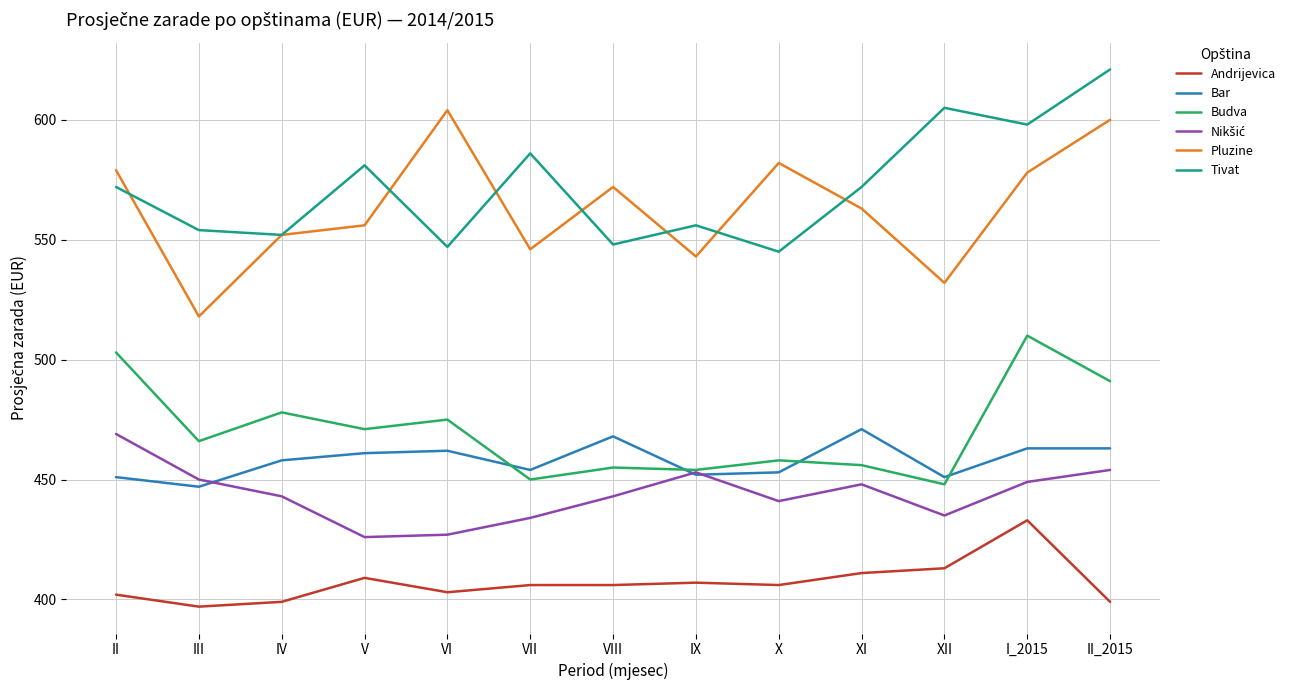

What position from the right is VI?

9